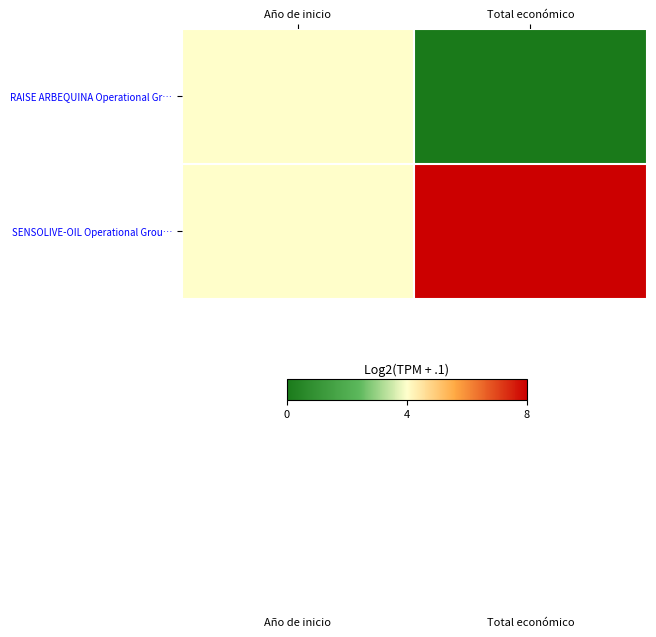

Which series has the largest total across all categories?

SENSOLIVE-OIL Operational Grou…